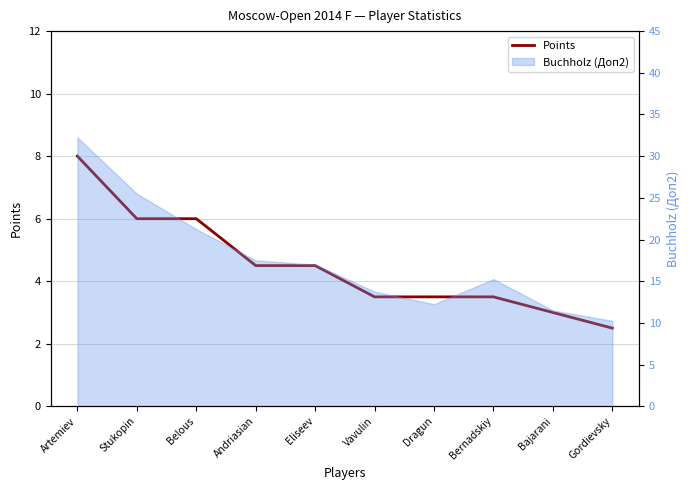

True or false: the data shows 5.3 at Artemiev.

False